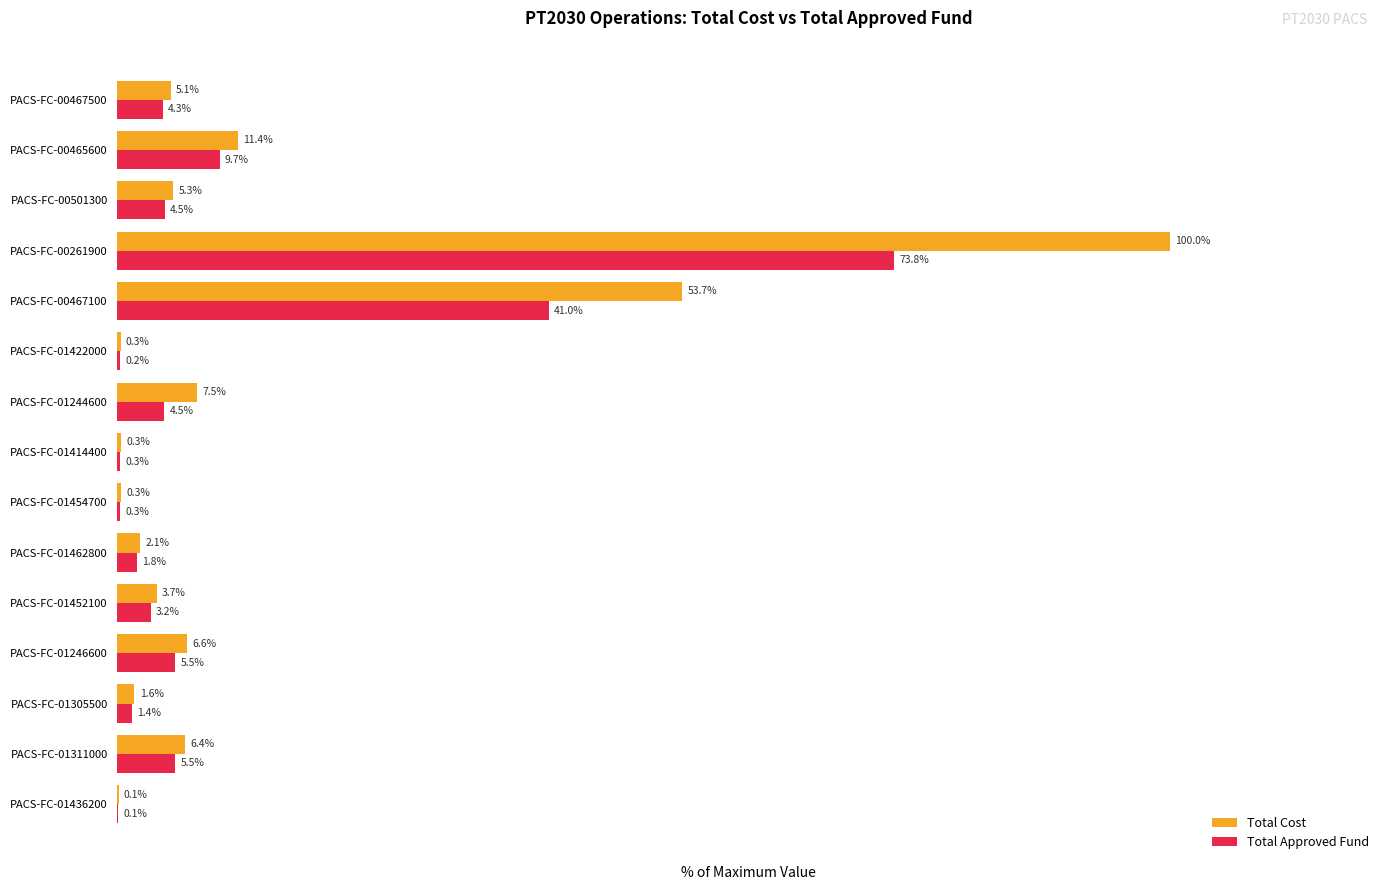

At which category is the sum across all series the highest?

PACS-FC-00261900